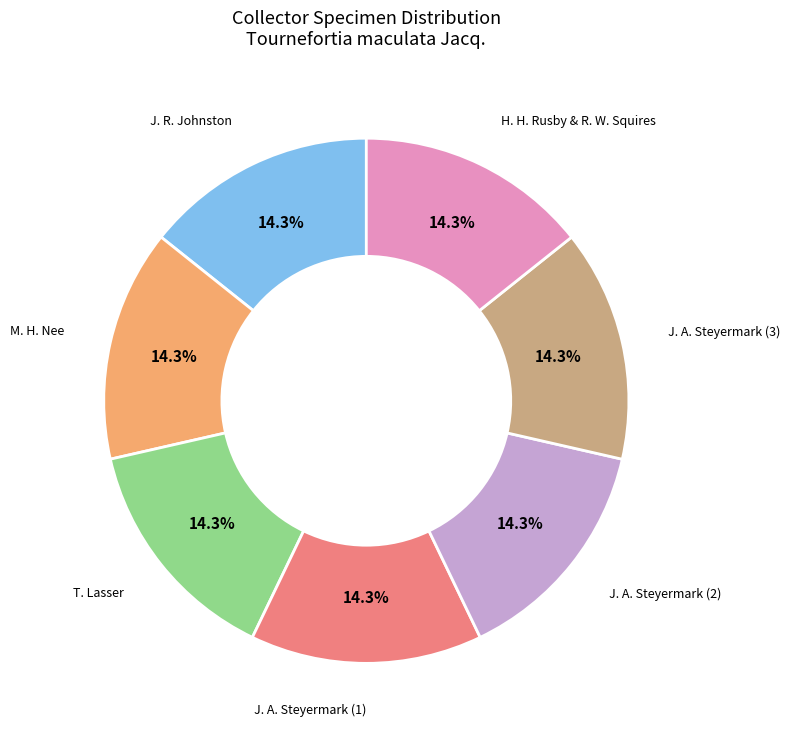

What portion of the pie excludes J. A. Steyermark (3)?

85.7%